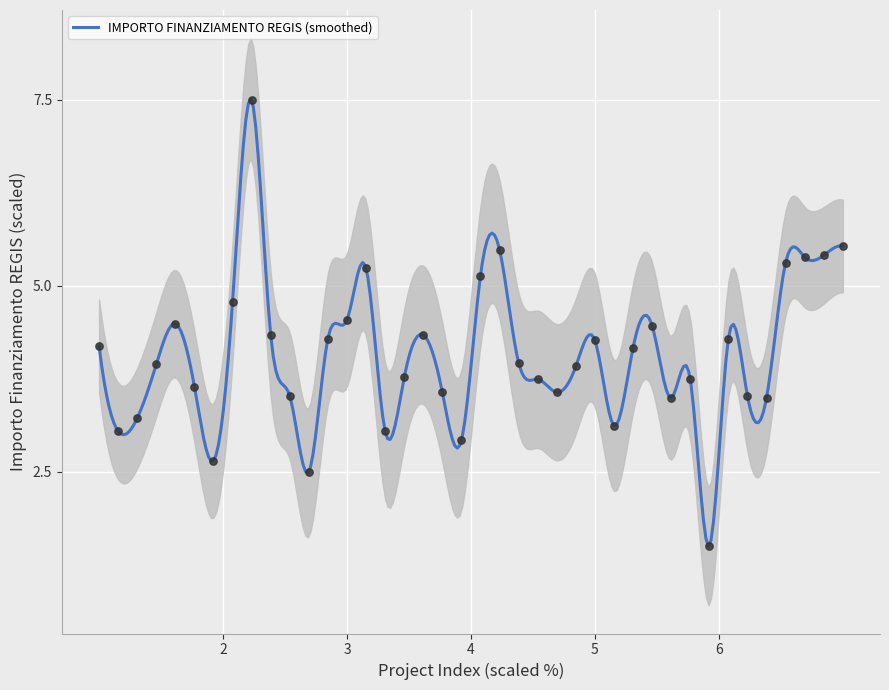

What is the highest value of the IMPORTO FINANZIAMENTO REGIS (smoothed) series?

7.5